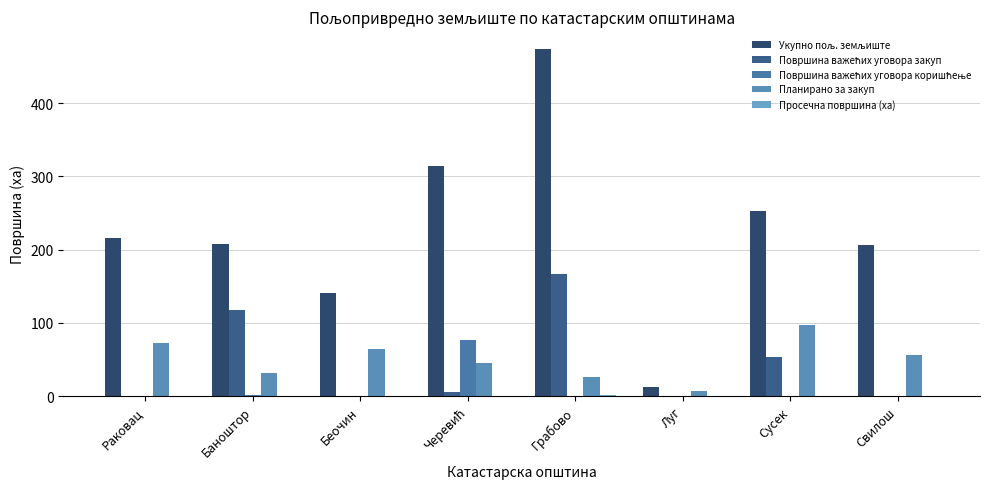

How many groups of bars are there?

8